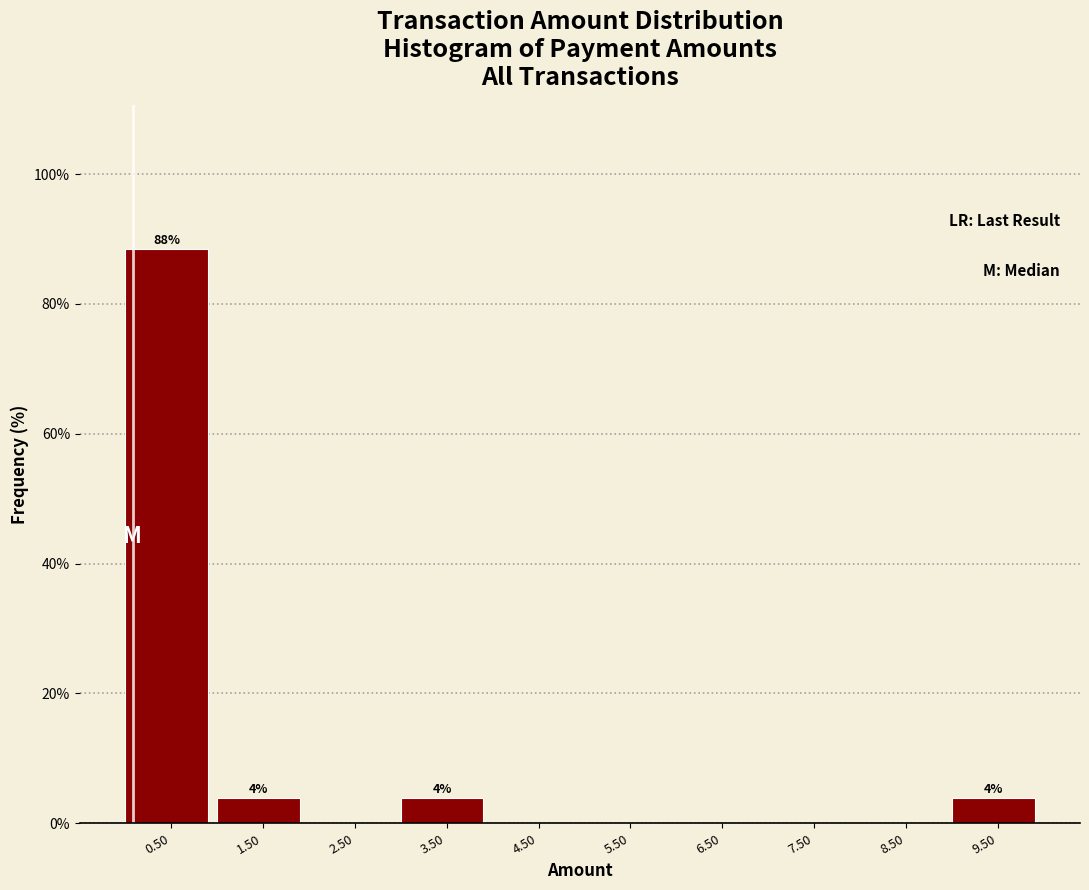

Over which range of the x-axis is the bar tallest?

0 to 1